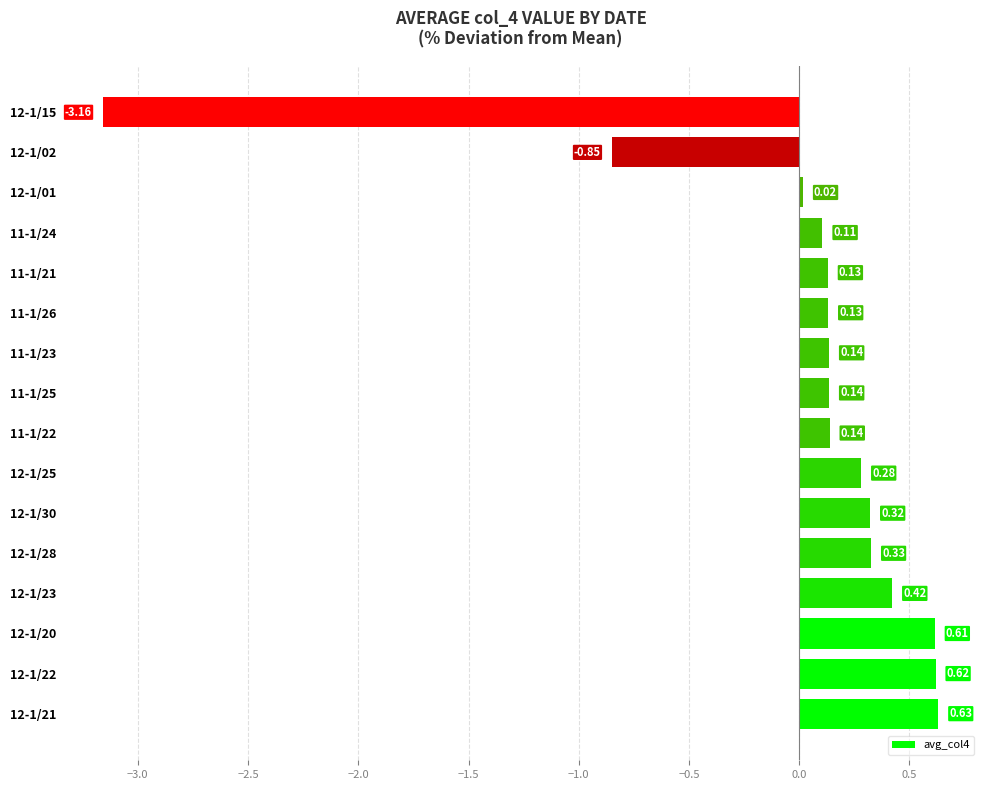

What is the change in value from 12-1/21 to 12-1/02?

-1.5